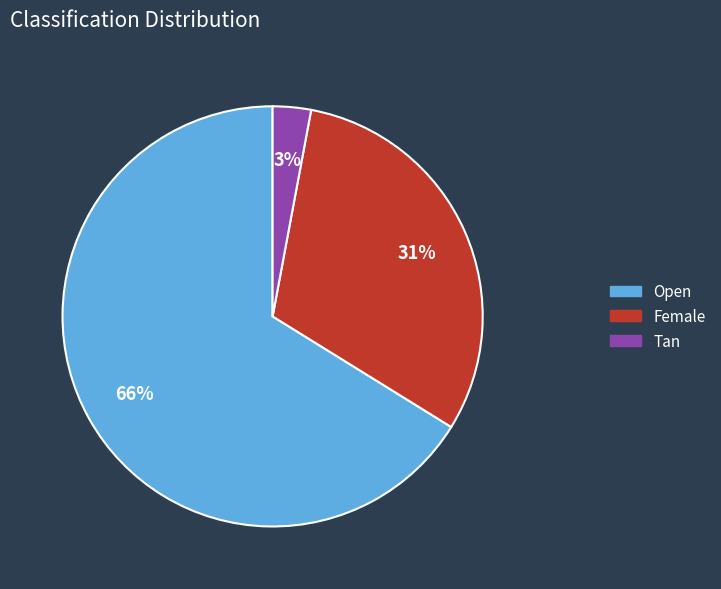

Which category has the smallest portion of the pie?

Tan